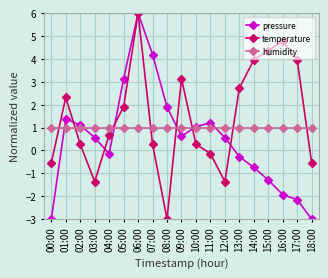

At which category is the sum across all series the highest?

06:00